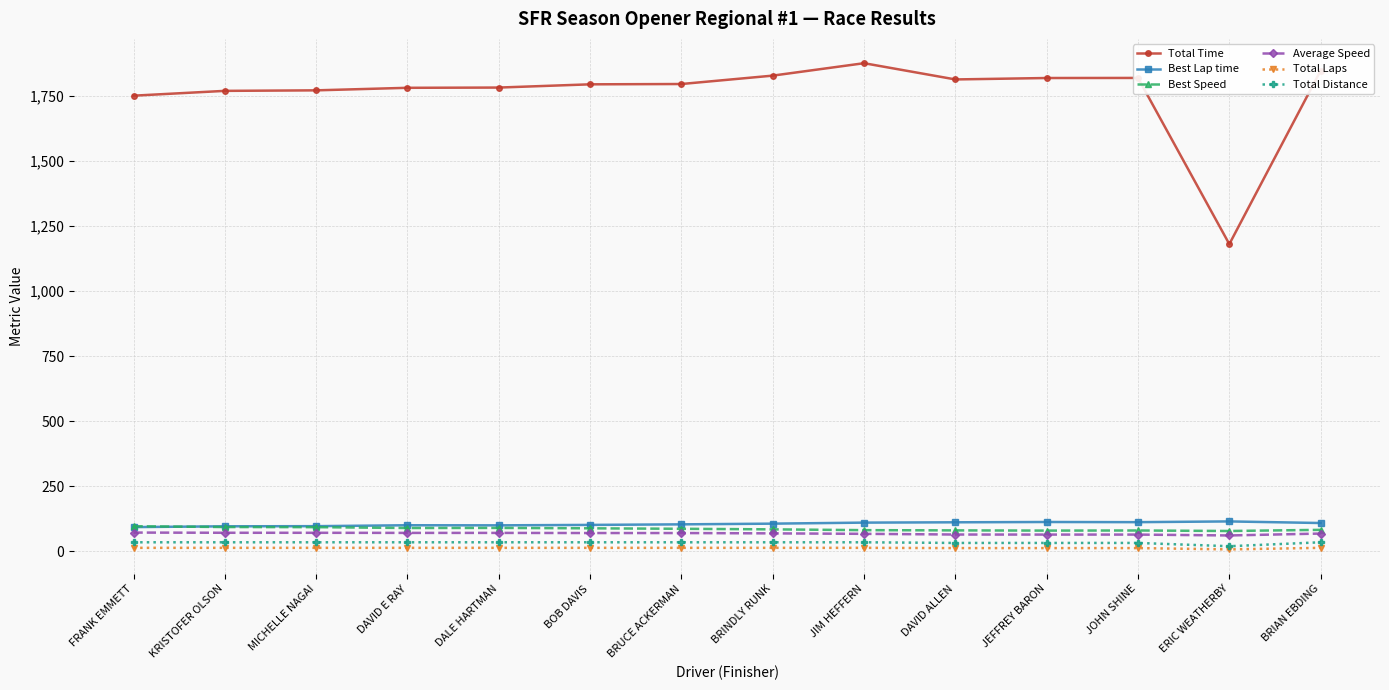

What is the lowest value of the Best Speed series?

78.6